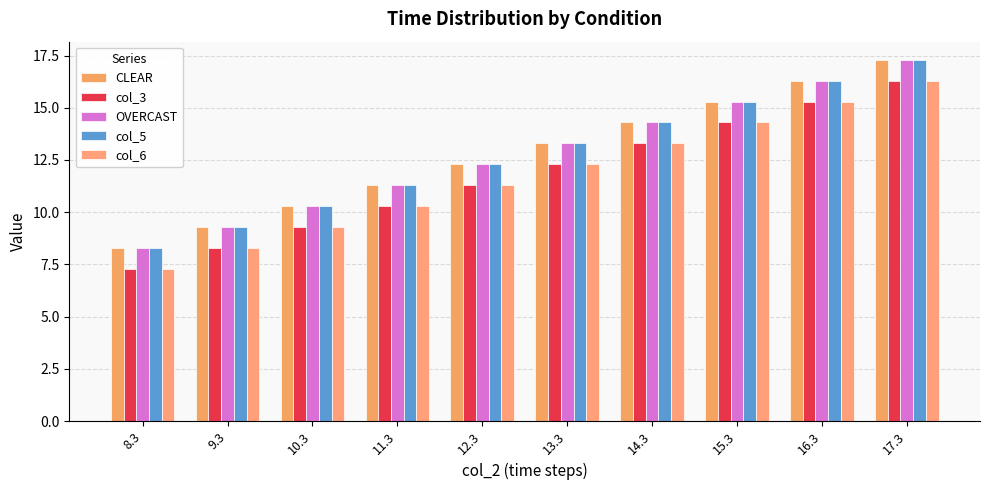

List the labels in order of col_3 value, smallest first.

8.3, 9.3, 10.3, 11.3, 12.3, 13.3, 14.3, 15.3, 16.3, 17.3